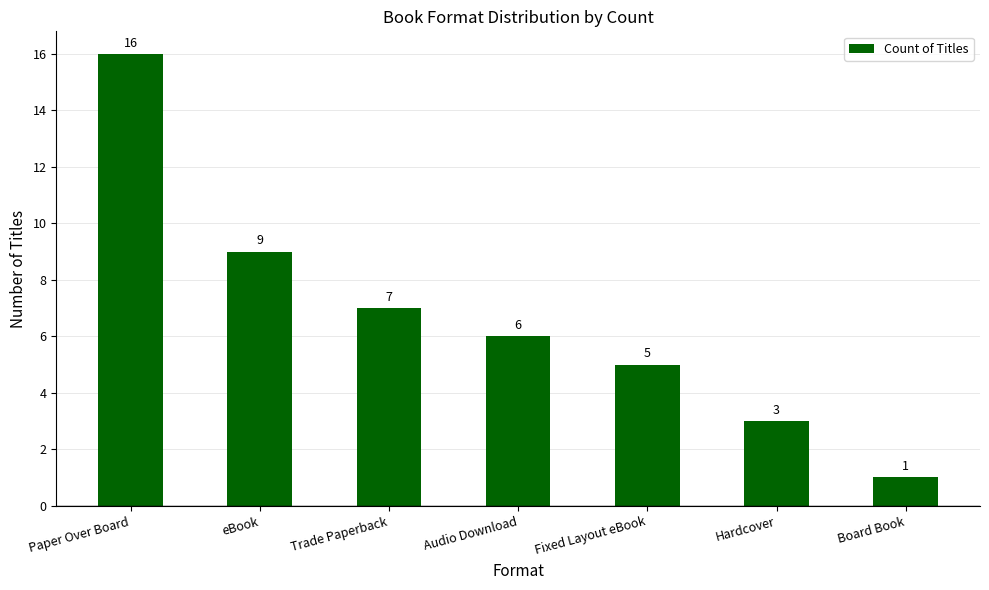

Approximately how many times larger is the value at Fixed Layout eBook compared to Paper Over Board?

0.3